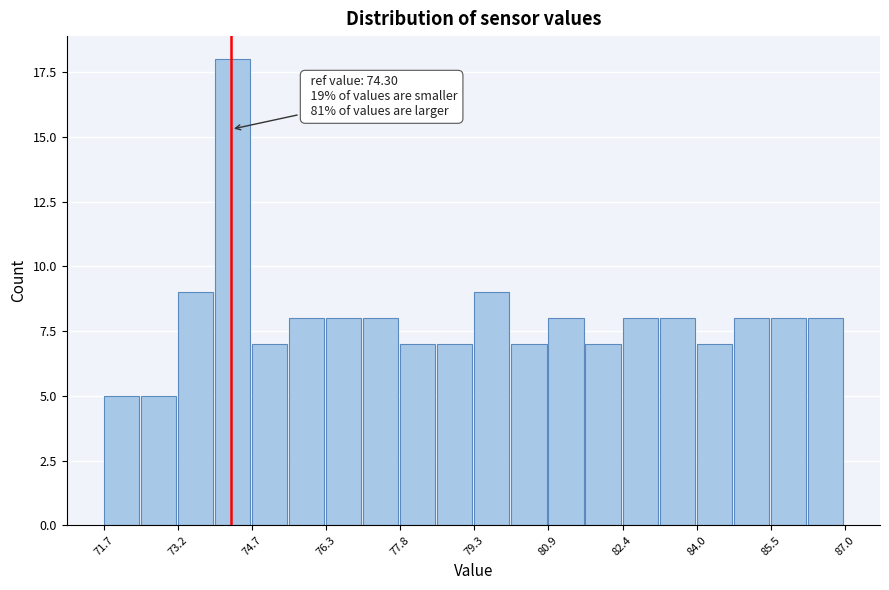

Read against the x-axis, roughly where is the centre of the tallest bar?

74.4